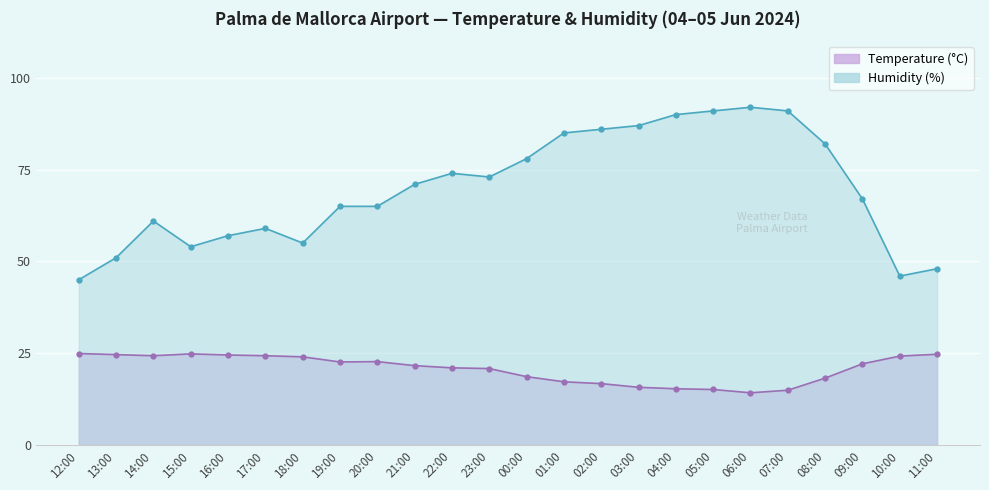

What is the difference between the maximum and minimum values in the Temperature (°C) series?

10.7